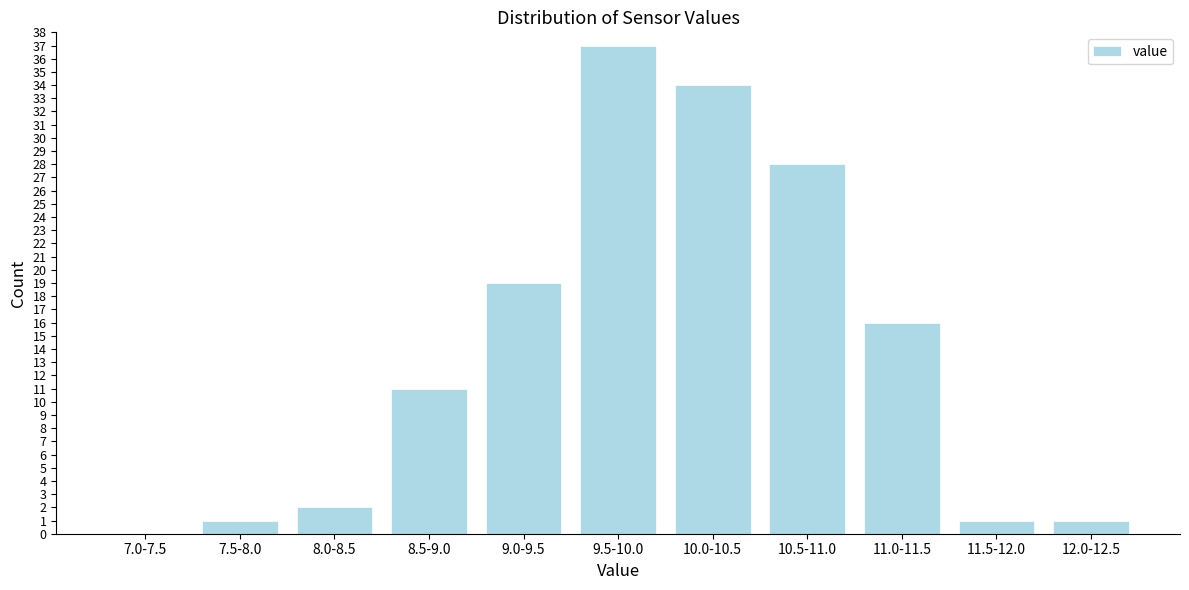

Reading left to right, transcribe all the data shown in this chart.

7.0-7.5=0	7.5-8.0=1	8.0-8.5=2	8.5-9.0=11	9.0-9.5=19	9.5-10.0=37	10.0-10.5=34	10.5-11.0=28	11.0-11.5=16	11.5-12.0=1	12.0-12.5=1